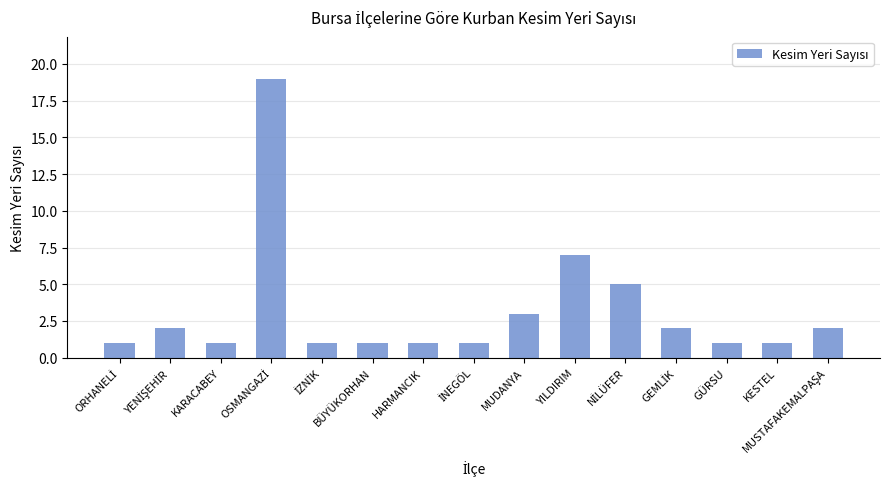

At which label is the value closest to 10?

YILDIRIM